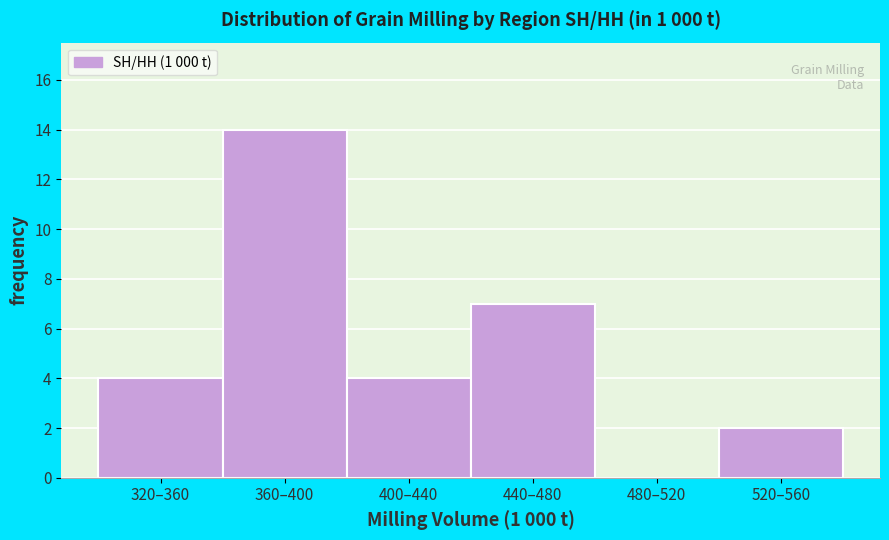

Reading right to left, list all the values displayed in this chart.

520–560=2	480–520=0	440–480=7	400–440=4	360–400=14	320–360=4